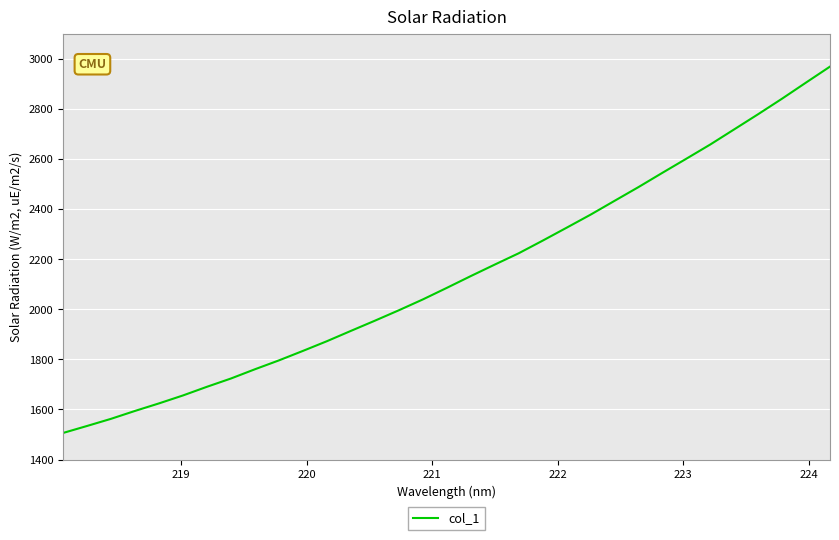

What is the difference between the maximum and minimum values?

1462.4